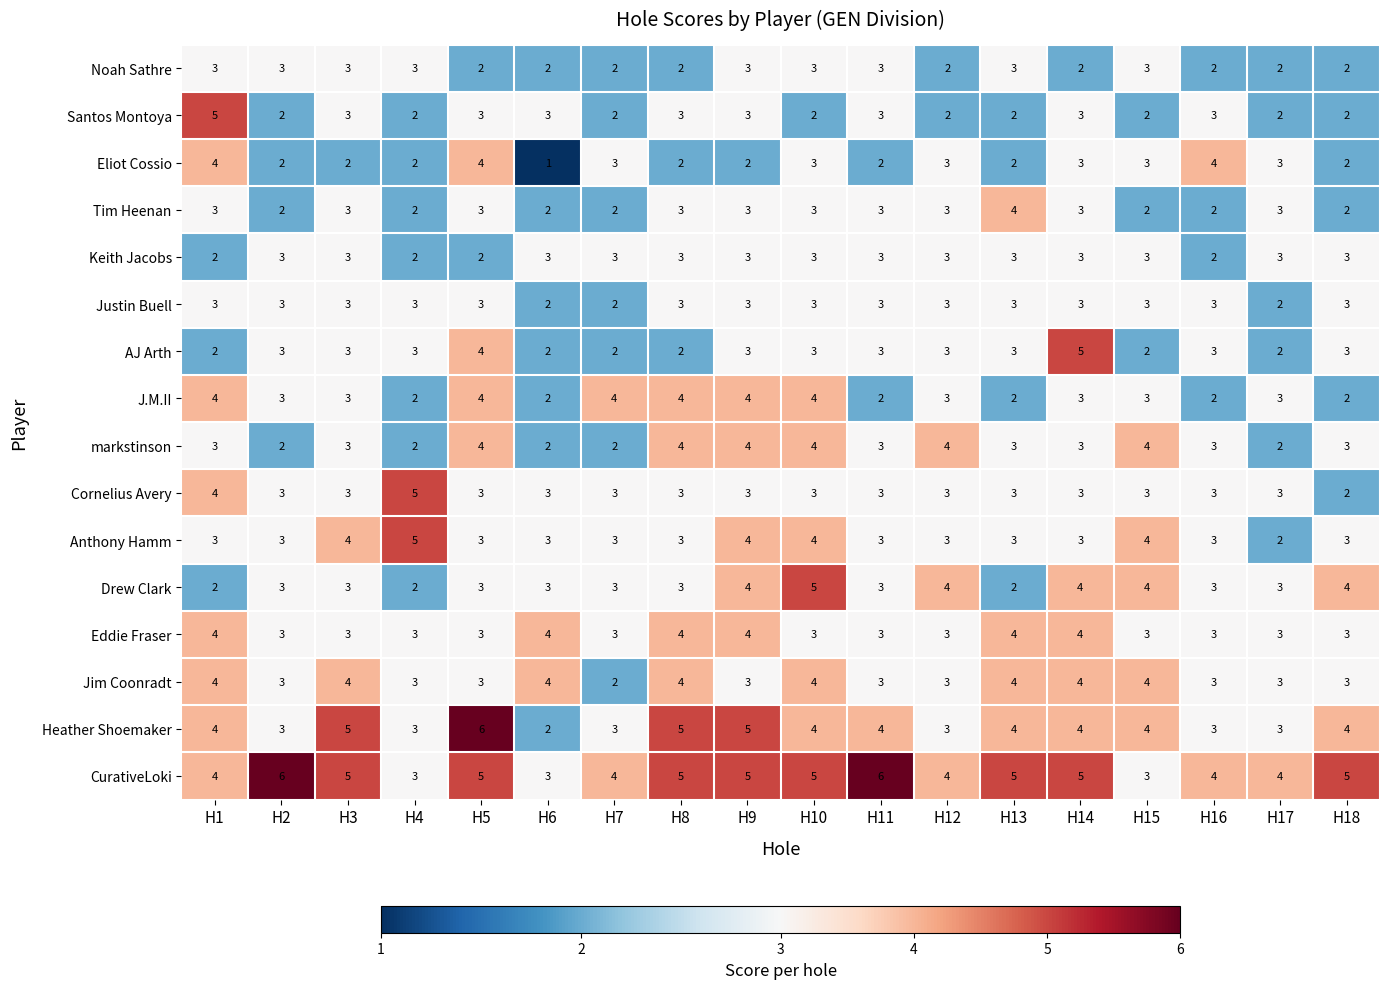

Count the number of data series in this chart.

16